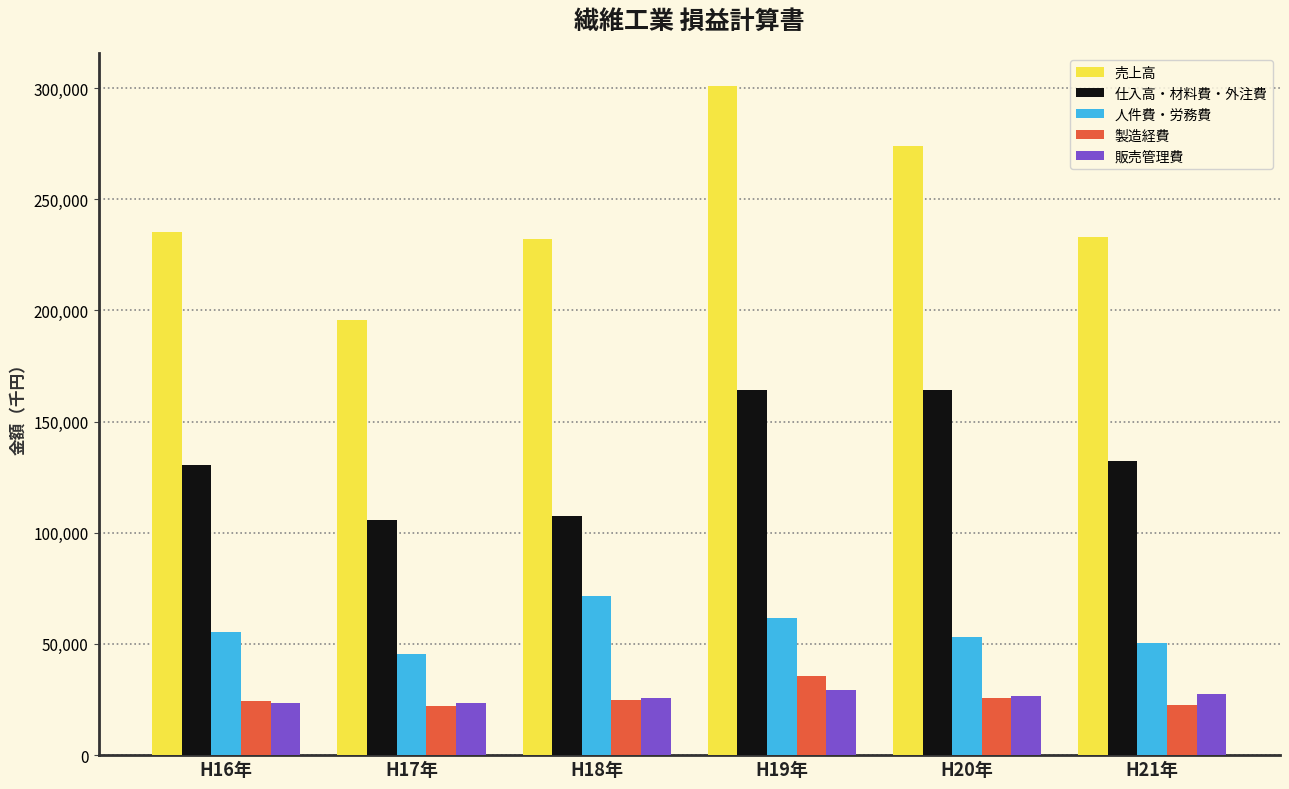

Which series has the widest spread of values?

売上高